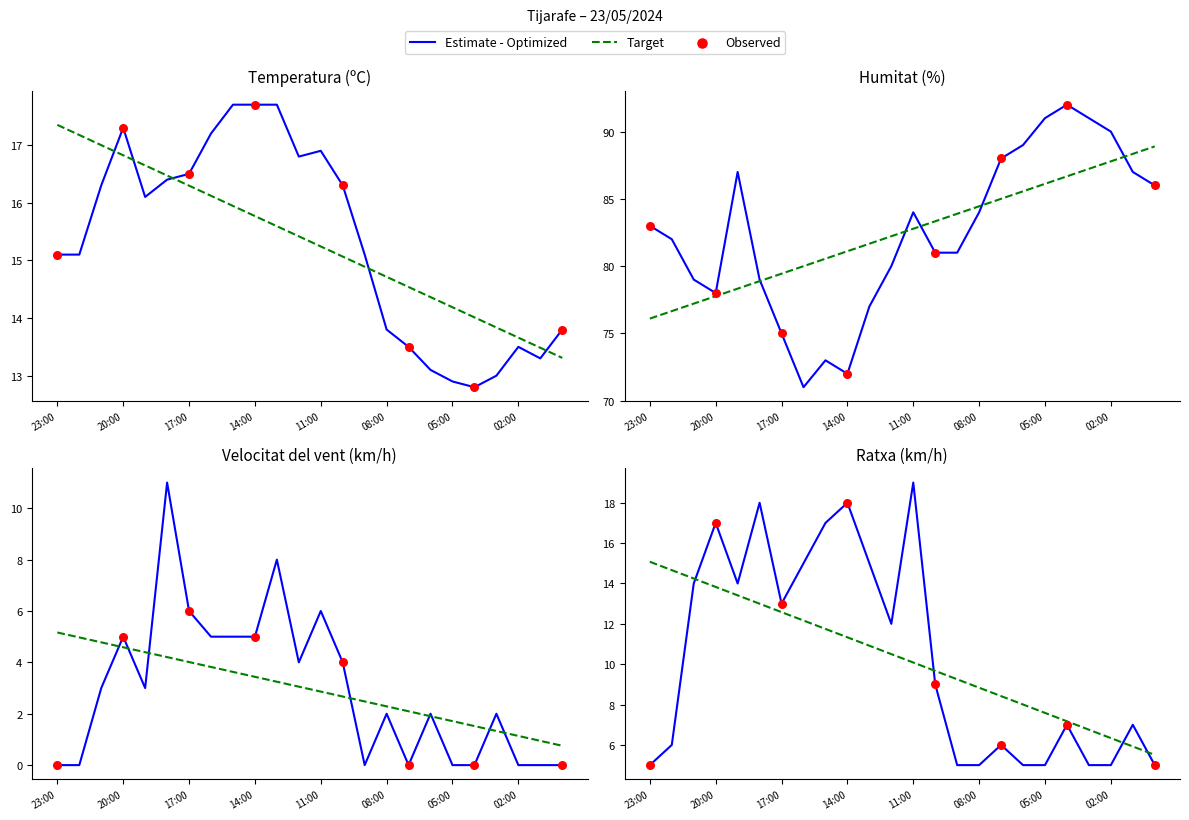

Which series reaches the minimum Y coordinate?

Velocitat del vent (km/h)